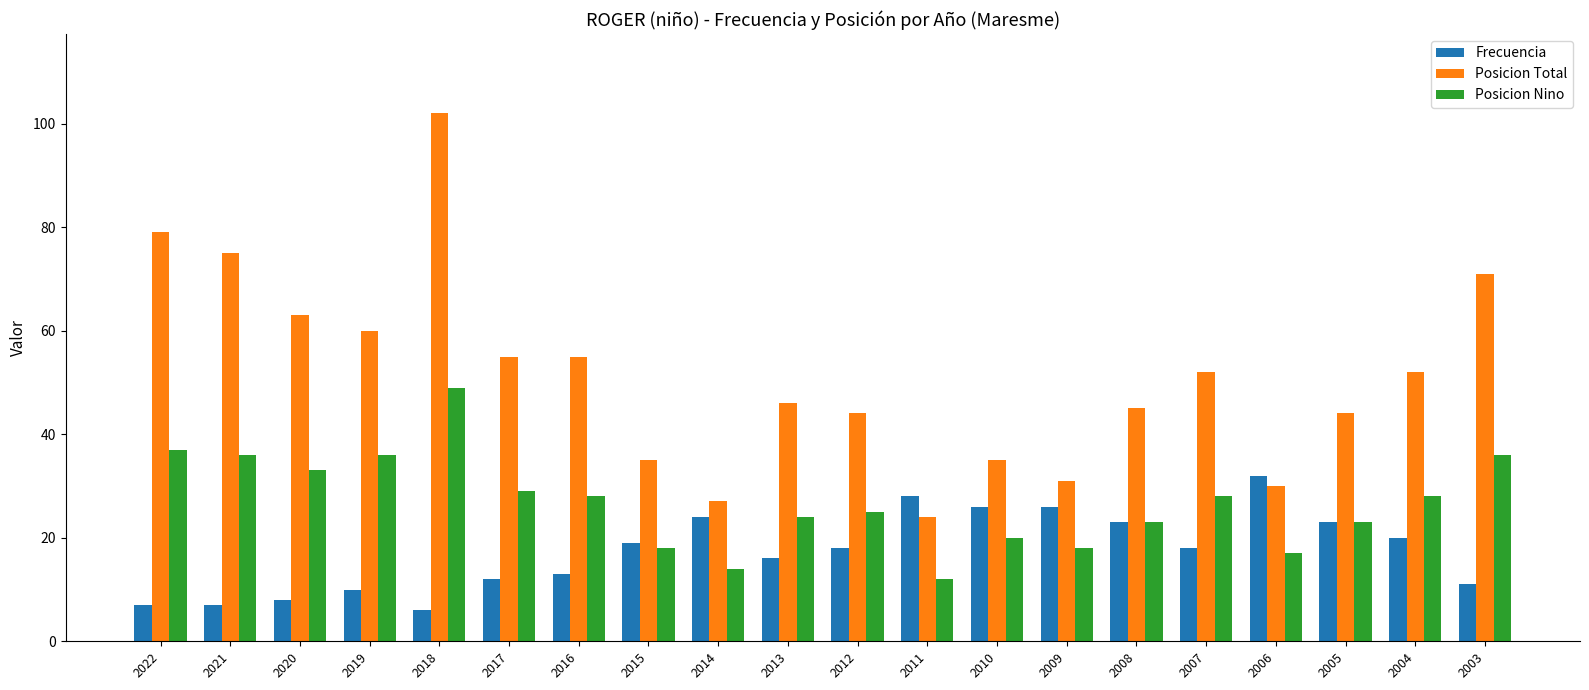

What is the sum of all Posicion Nino values?

534